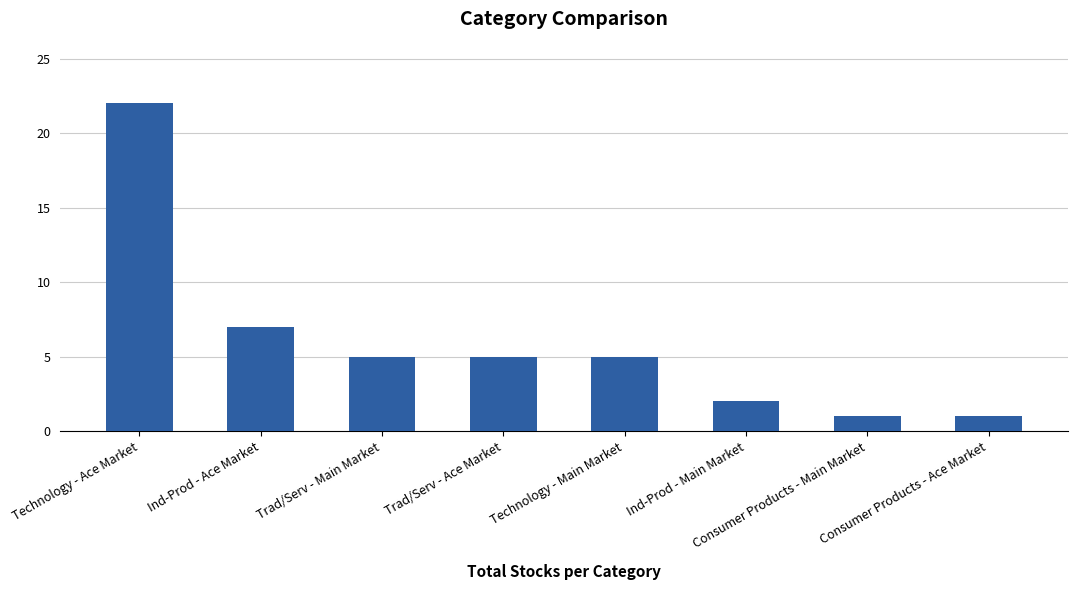

Which category has the highest value across all series?

Technology - Ace Market